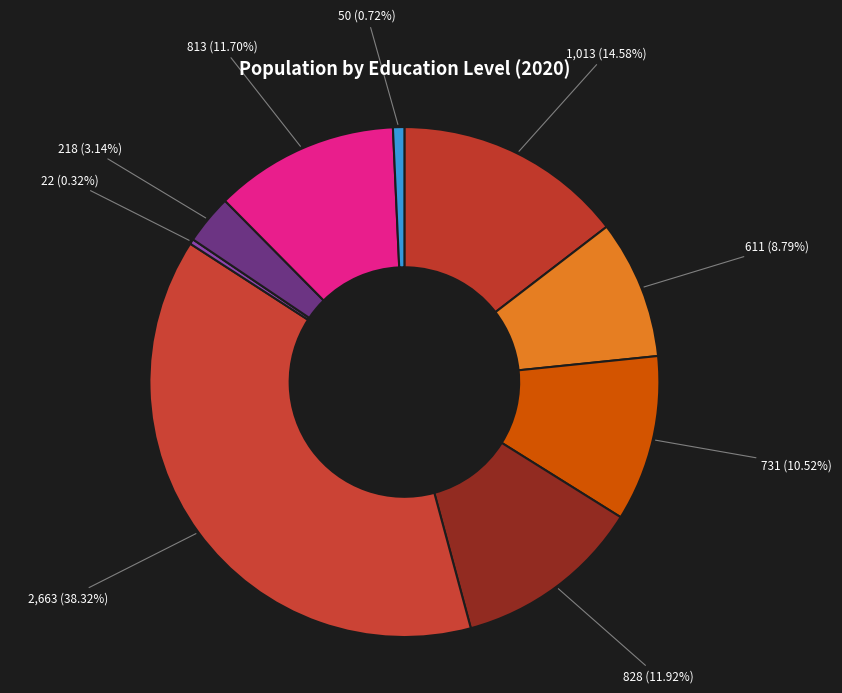

How many segments does this pie chart have?

9